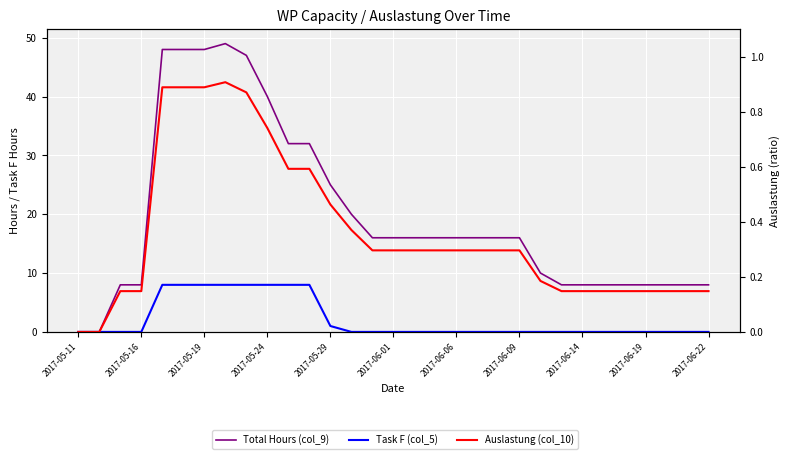

True or false: Total Hours (col_9) and Auslastung (col_10) intersect in this chart.

False